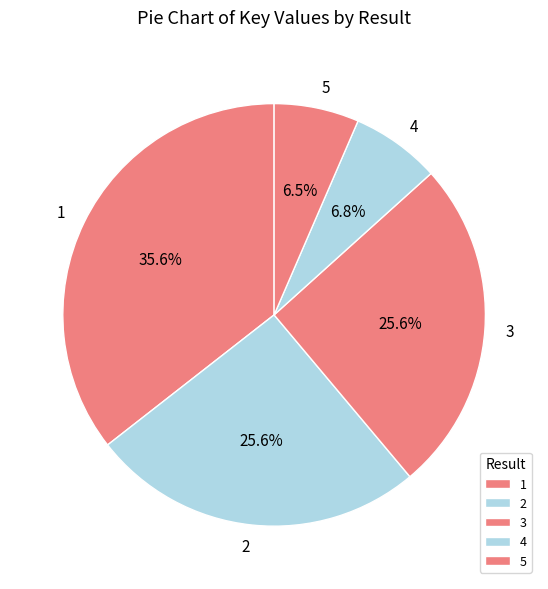

To the nearest percent, what portion does 4 represent?

7%